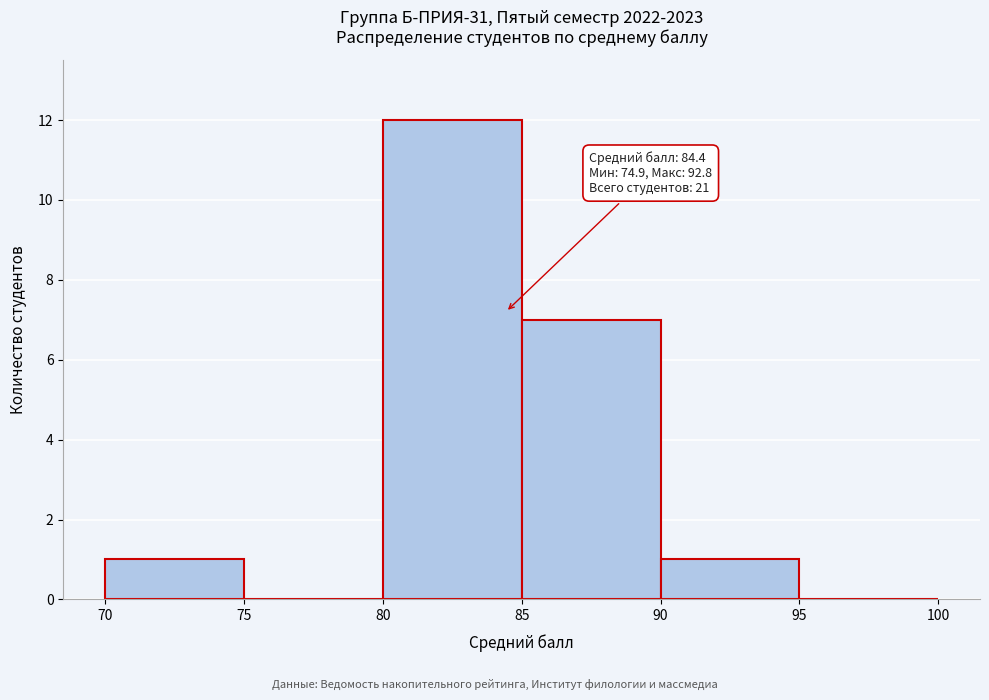

Which range on the x-axis has the tallest bar?

80 to 85